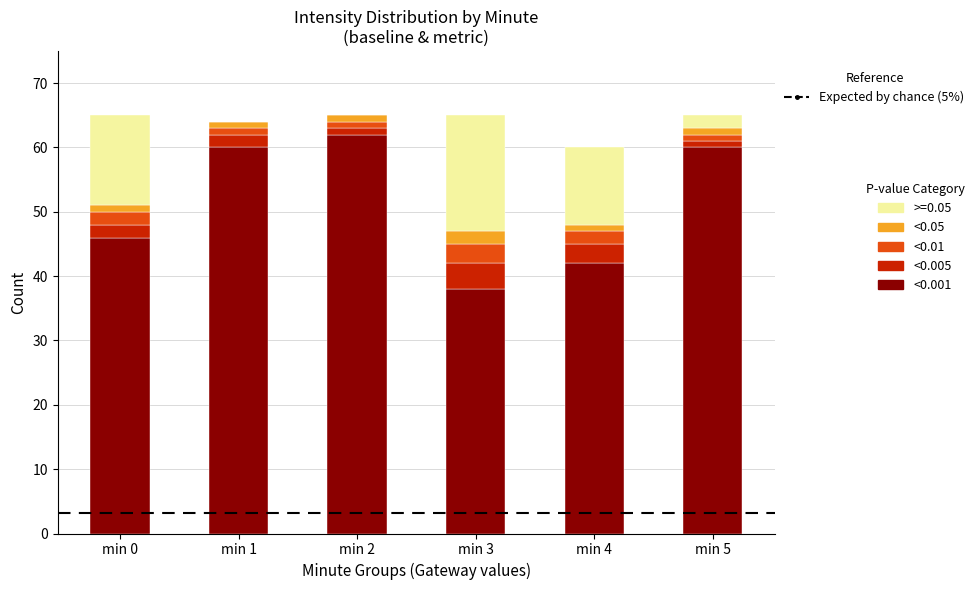

Reading left to right, list the values for the <0.001 series.

min 0=46	min 1=60	min 2=62	min 3=38	min 4=42	min 5=60